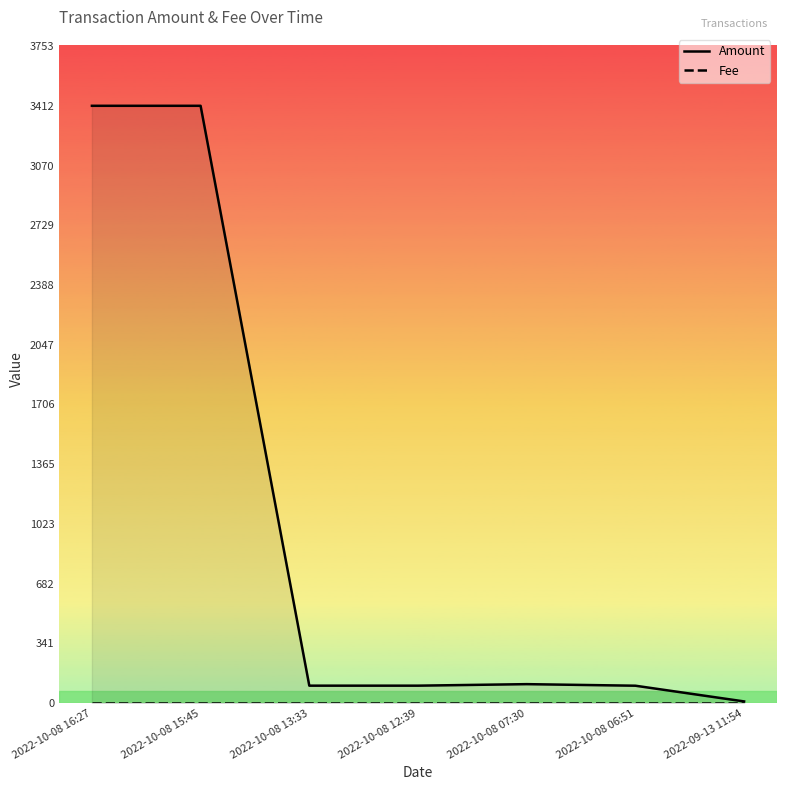

Where does the Amount series first go above 100?

2022-10-08 16:27